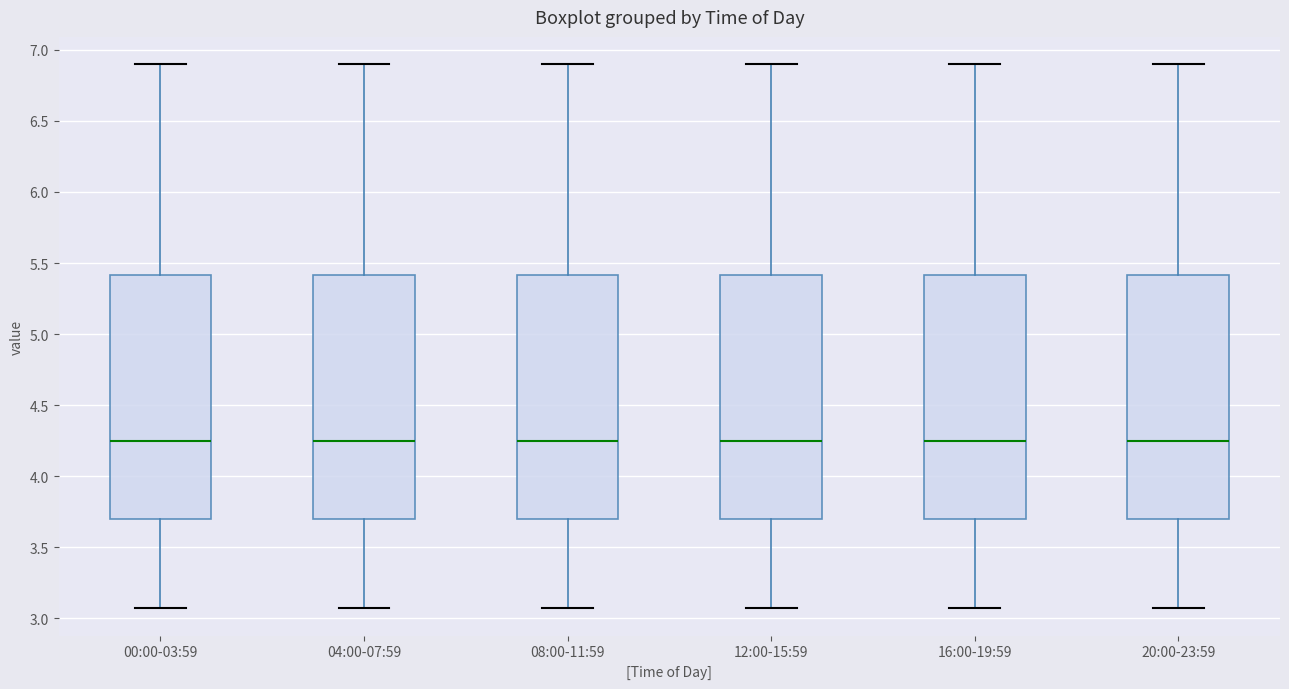

Reading left to right, transcribe this box plot: for each box, give where its median line is, the range the box spans, and where its two whiskers end, as read against the y-axis. The values are not printed on the chart, so give them approximately, as read against the axis.

00:00-03:59: median 4.25, box 3.70 to 5.40, whiskers 3.05 to 6.90
04:00-07:59: median 4.25, box 3.70 to 5.40, whiskers 3.05 to 6.90
08:00-11:59: median 4.25, box 3.70 to 5.40, whiskers 3.05 to 6.90
12:00-15:59: median 4.25, box 3.70 to 5.40, whiskers 3.05 to 6.90
16:00-19:59: median 4.25, box 3.70 to 5.40, whiskers 3.05 to 6.90
20:00-23:59: median 4.25, box 3.70 to 5.40, whiskers 3.05 to 6.90